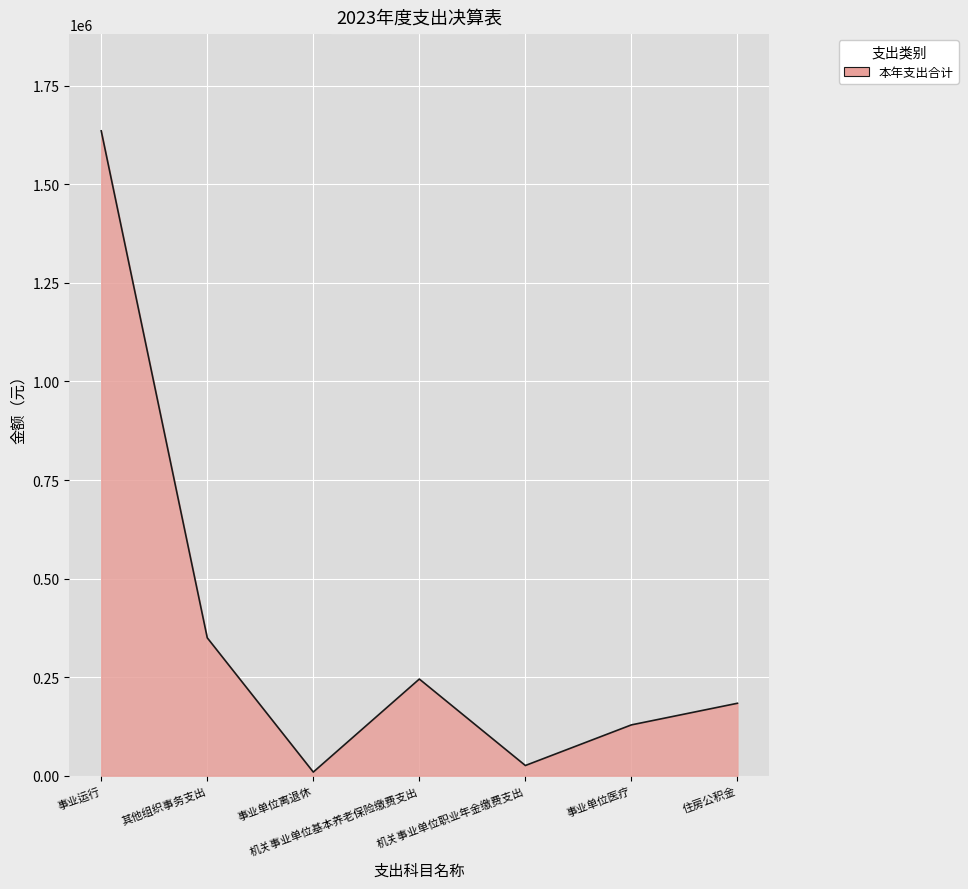

True or false: the data shows 986102.9 at 事业运行.

False